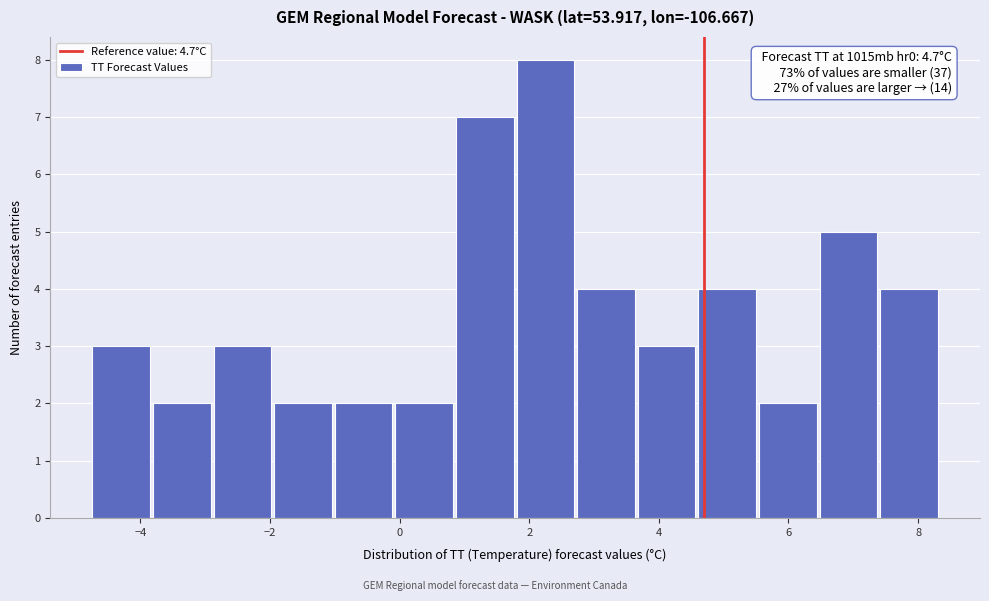

Which range on the x-axis has the tallest bar?

1.8 to 2.8